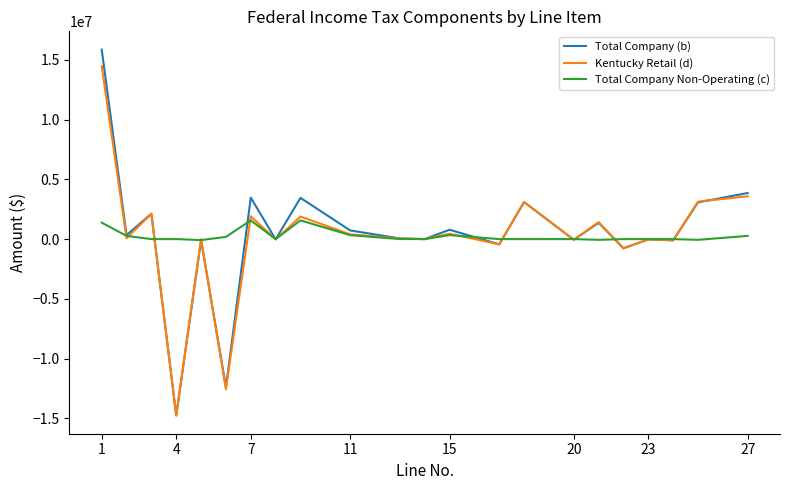

What is the greatest value displayed?

15844894.0